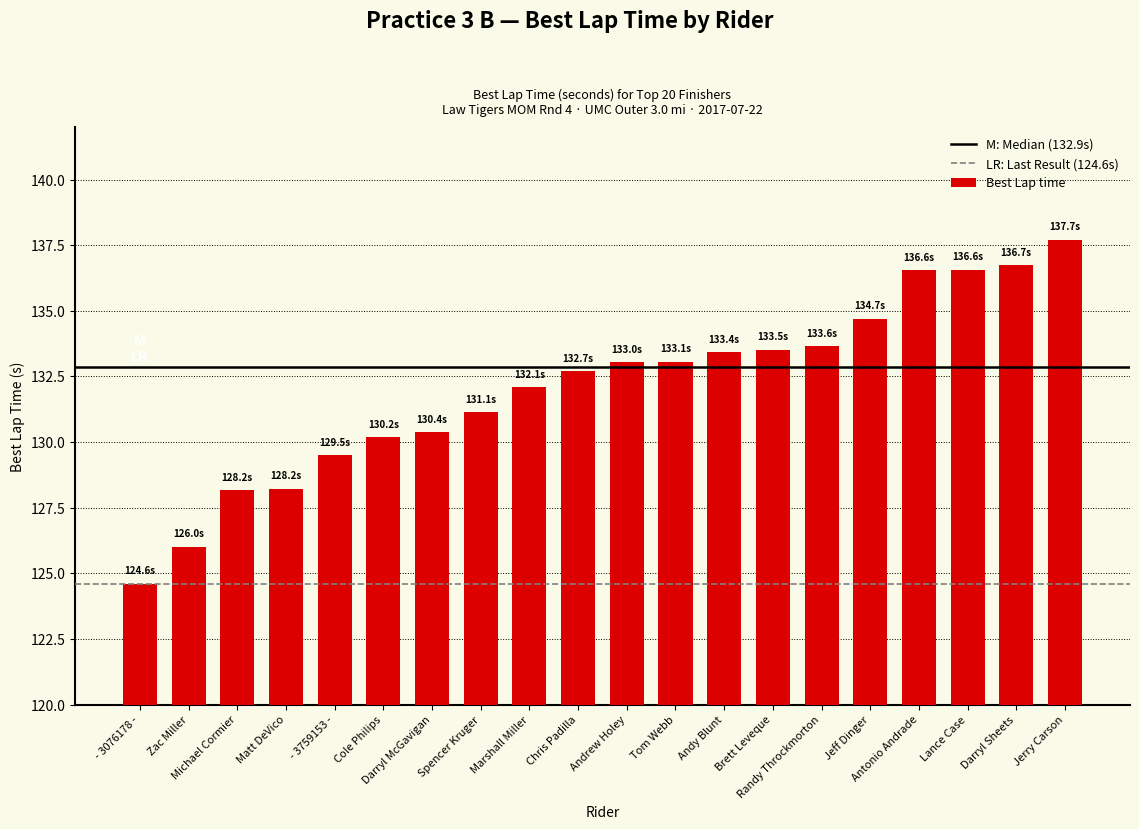

What is the average value?

132.1